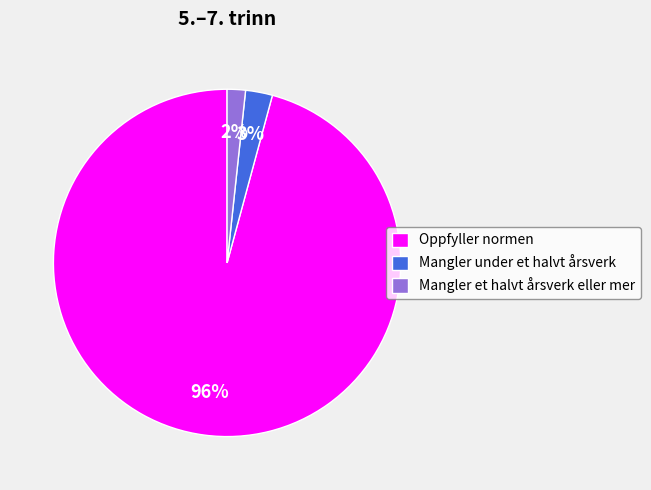

To the nearest percent, what is the combined percentage of Oppfyller normen and Mangler under et halvt årsverk?

98%